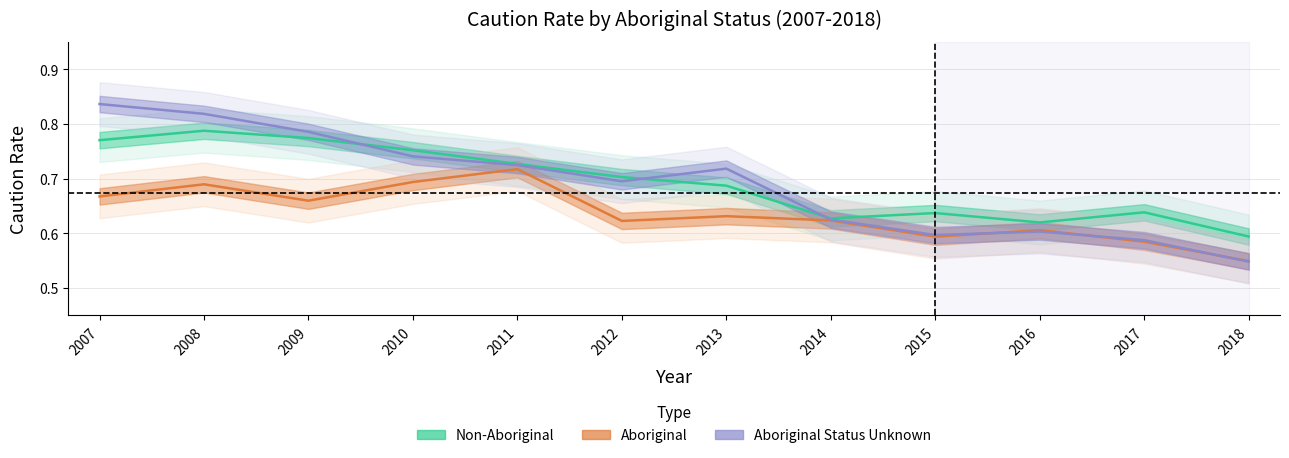

True or false: Non-Aboriginal (%) and Aboriginal (%) intersect in this chart.

False